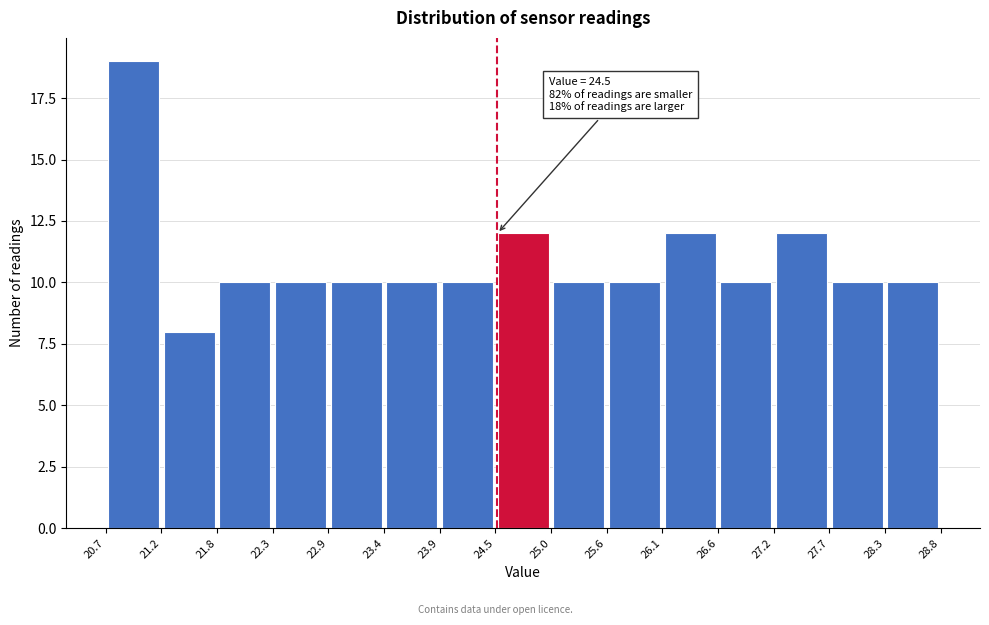

Which range on the x-axis has the tallest bar?

20.7 to 21.2